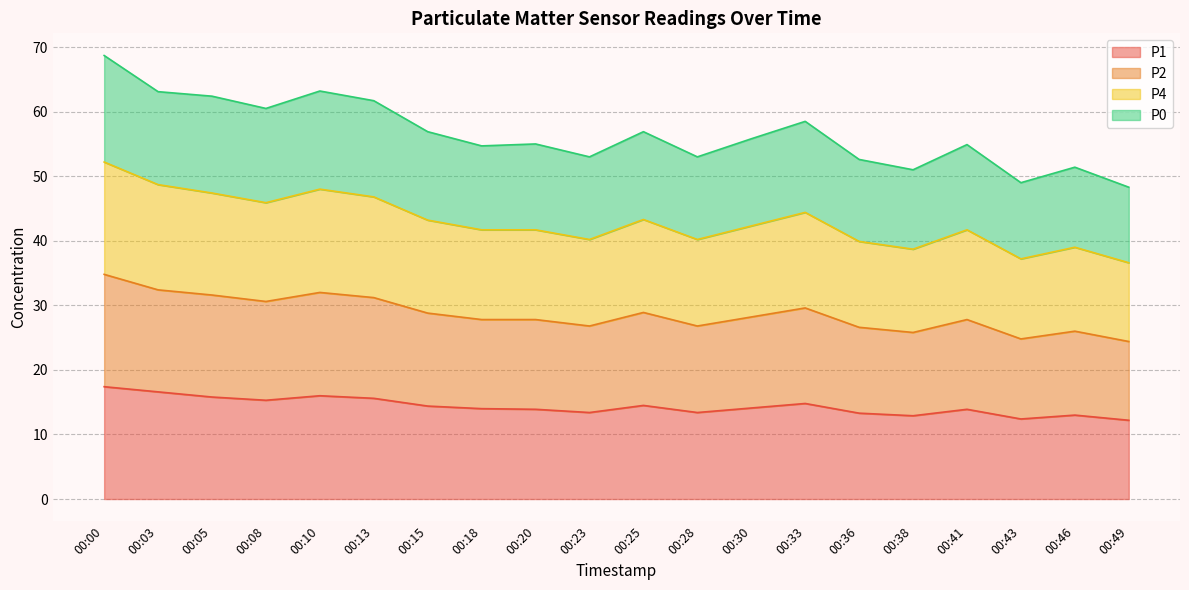

The value of P1 at 00:28 is 13.4. True or false?

True